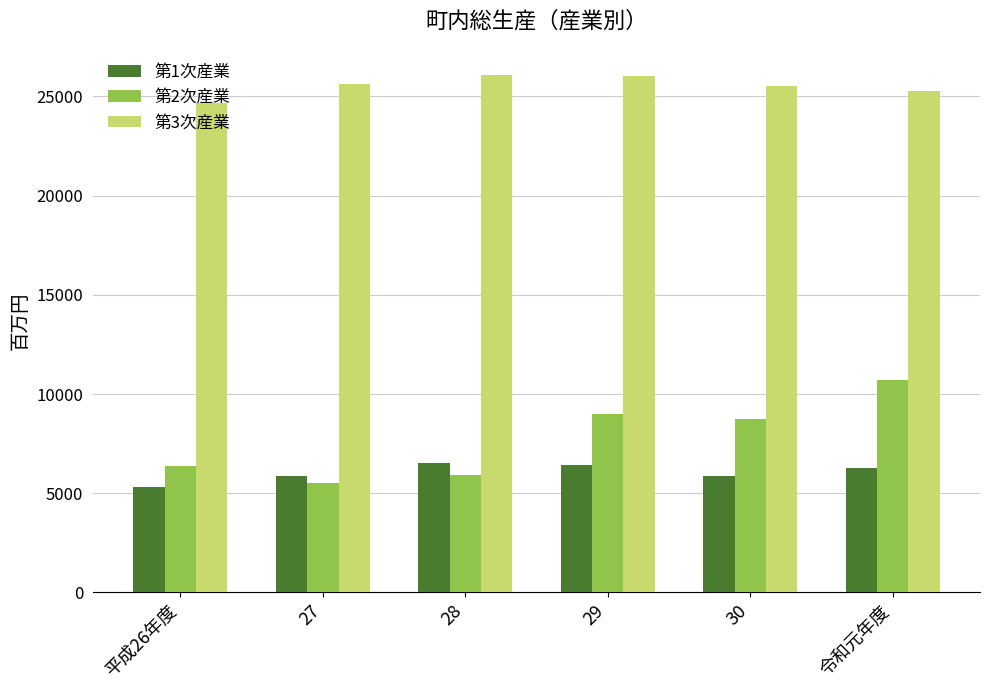

What is the sum of the 第2次産業 values at 平成26年度 and 令和元年度?

17095